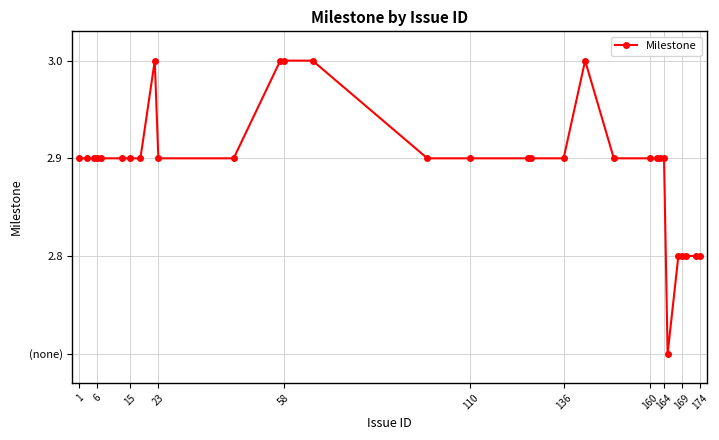

Is this an area chart (filled region under the line)?

No